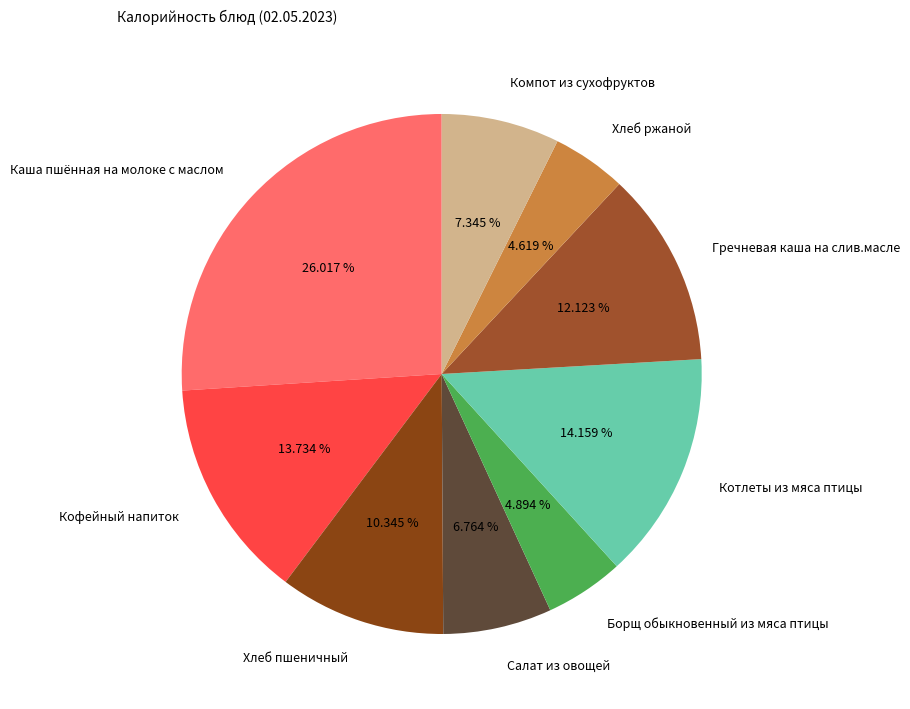

Combined, do Каша пшённая на молоке с маслом and Борщ обыкновенный из мяса птицы account for over 50%?

No